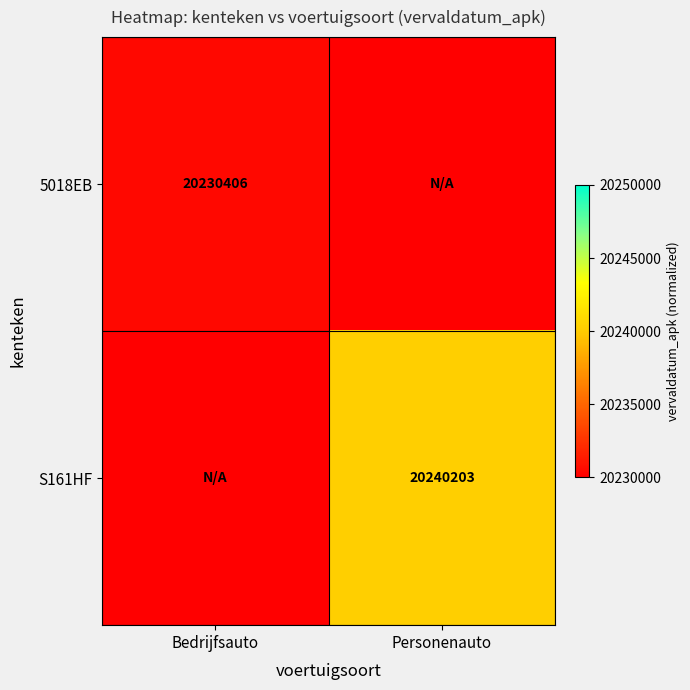

At how many categories does at least one series exceed 0?

2